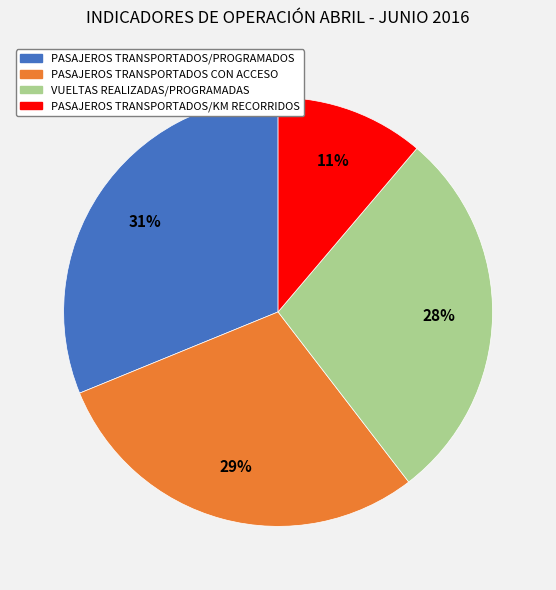

Does PASAJEROS TRANSPORTADOS/PROGRAMADOS represent more than half of the total?

No